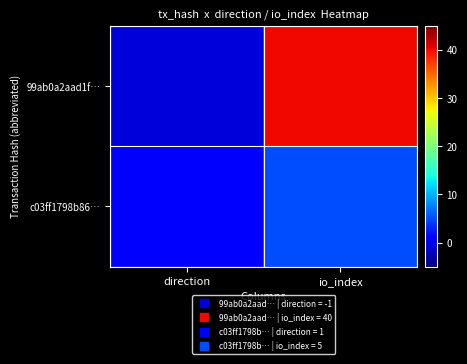

How many distinct data groups are displayed?

2